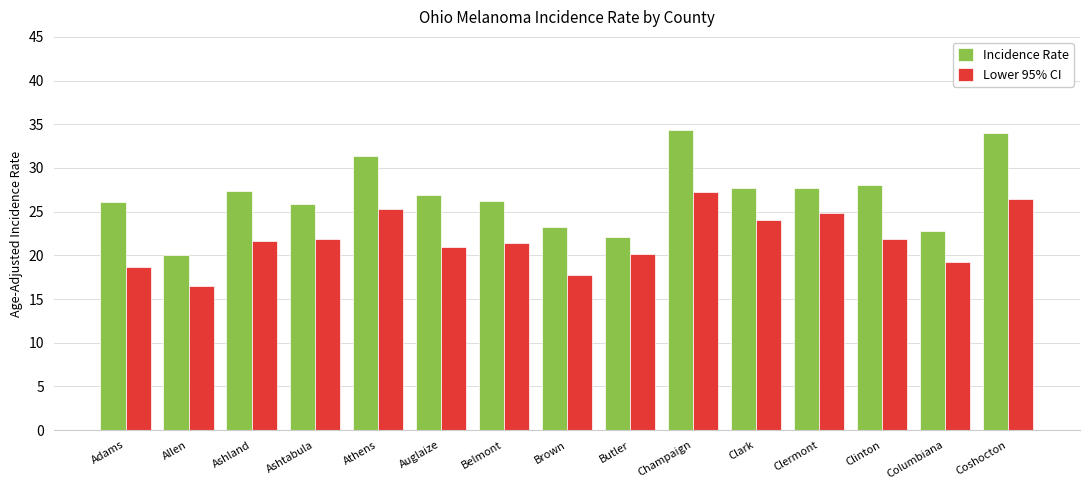

List the series in order of their overall mean, lowest first.

Lower 95% CI, Incidence Rate